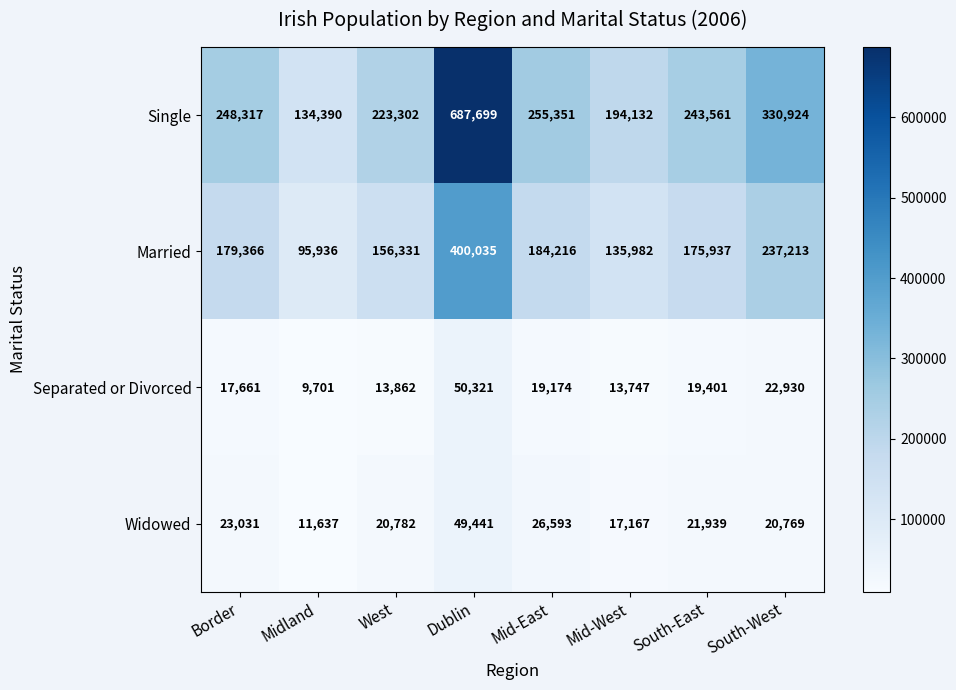

Which series has the widest spread of values?

Single